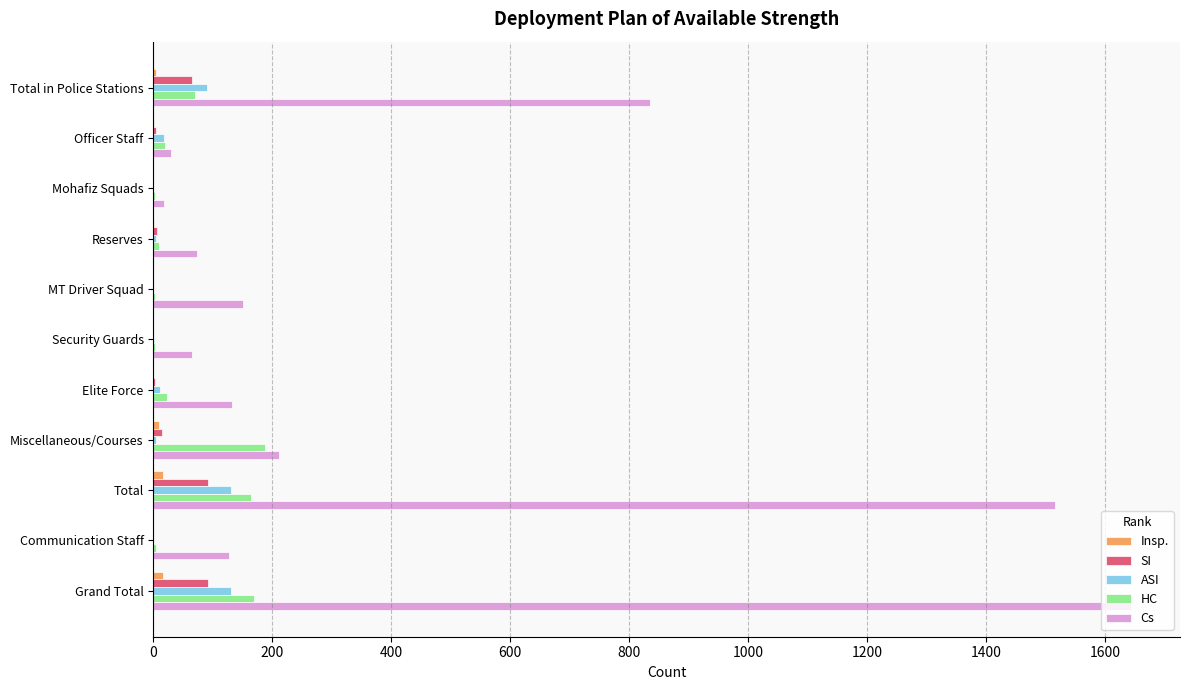

What is the sum of all SI values?

276